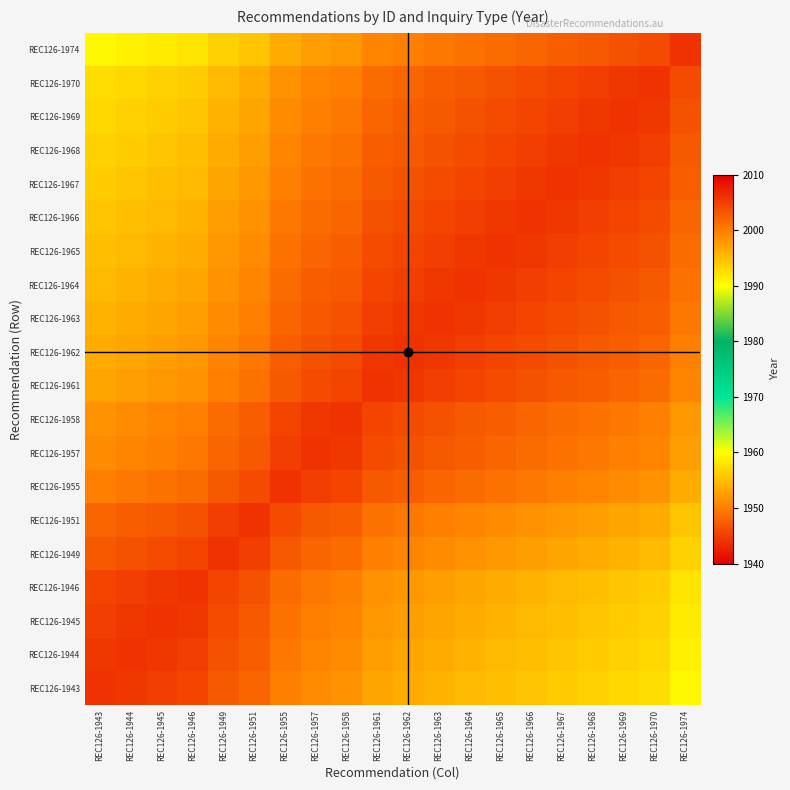

What is the spread (max minus min) of values at REC126-1965?

11.0